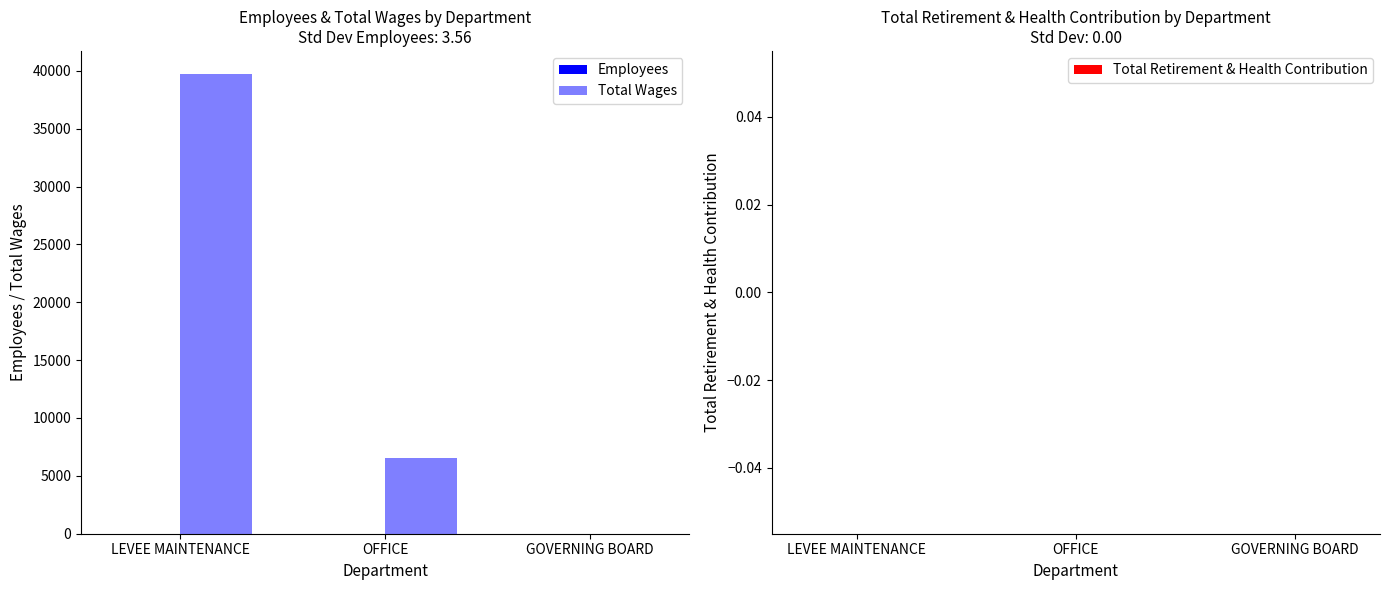

Is it true that Total Wages equals 1943 at OFFICE?

False